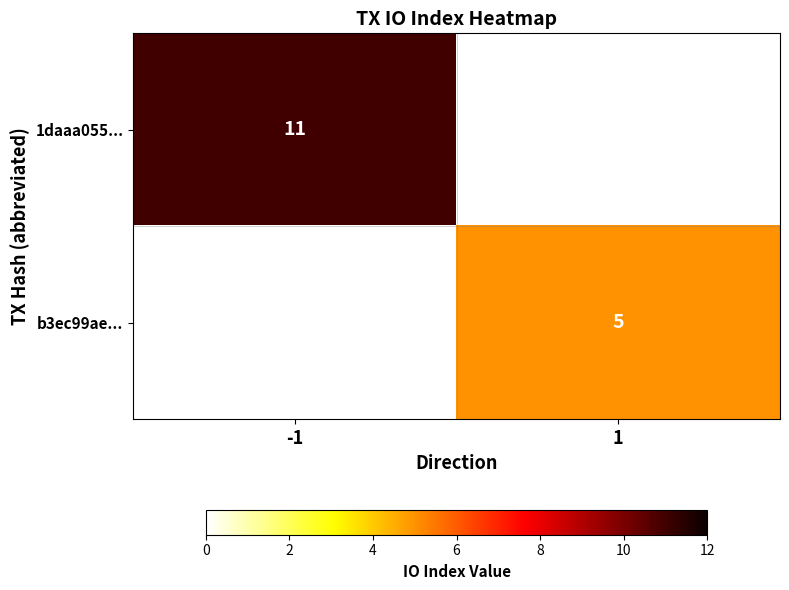

True or false: b3ec99ae... has a value of 8 at 1.

False